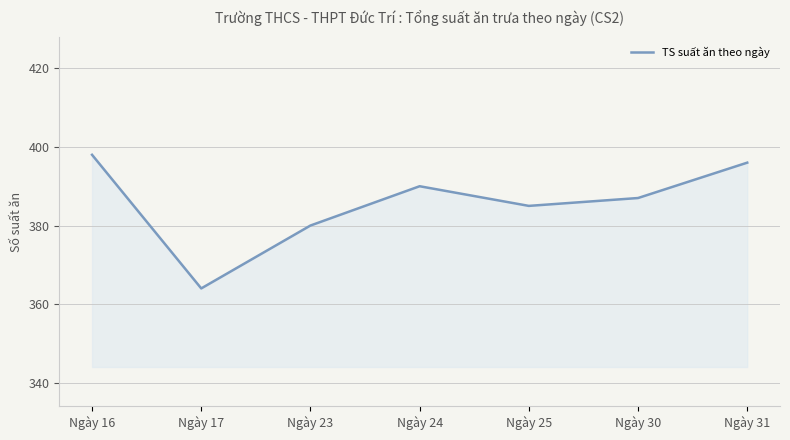

How many values are below 387?

3